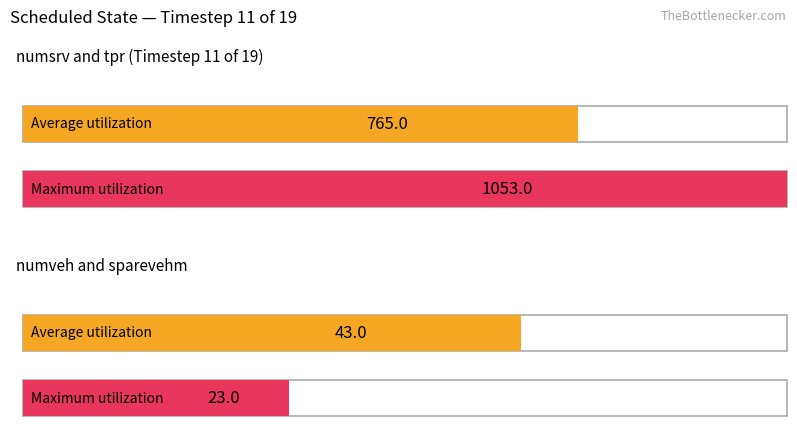

The Maximum utilization series shows 1053 at numsrv. True or false?

True